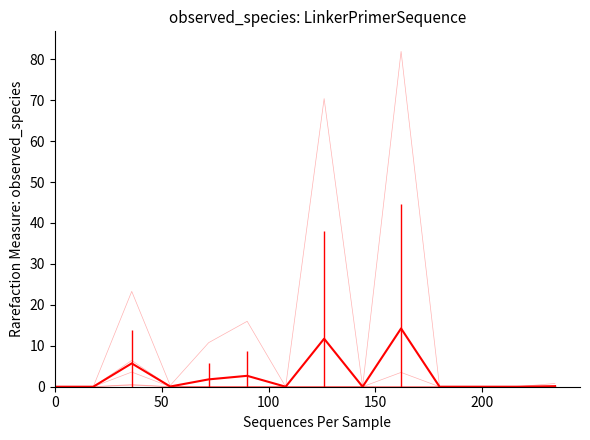

How many lines are shown in the chart?

7